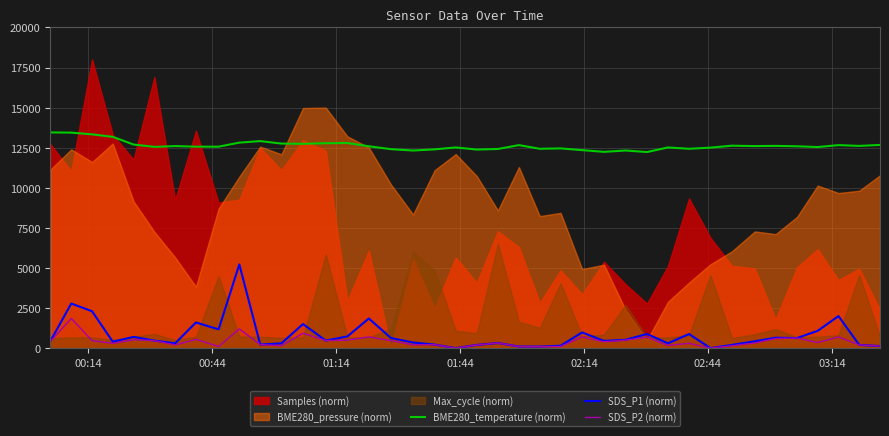

True or false: BME280_temperature (norm) and SDS_P2 (norm) cross at least once.

False